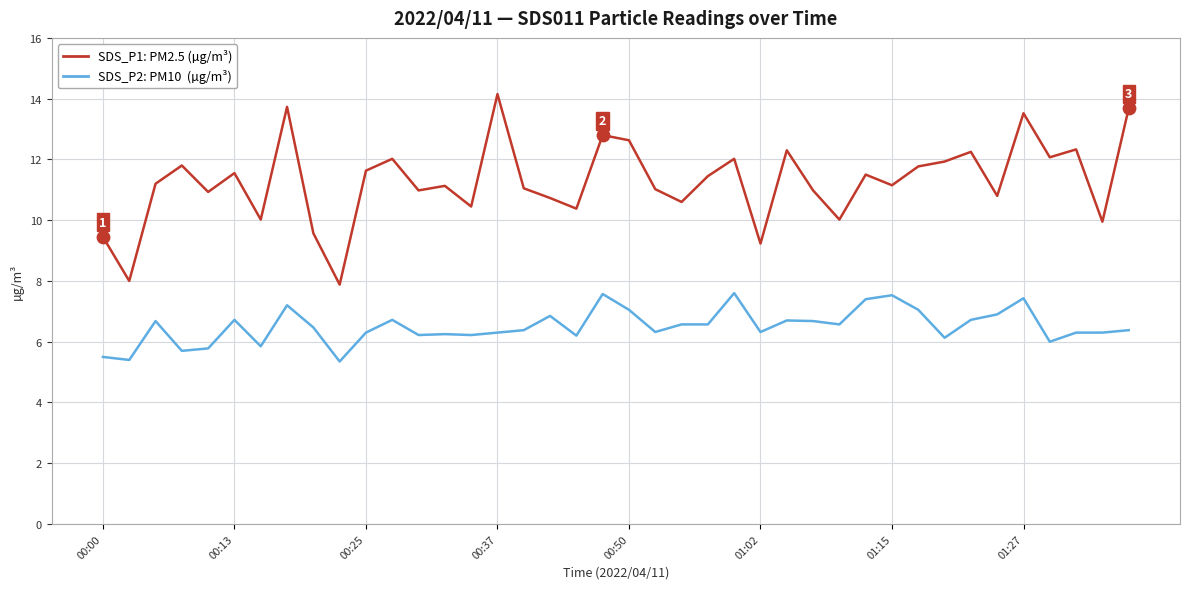

What is the greatest value displayed?

14.2